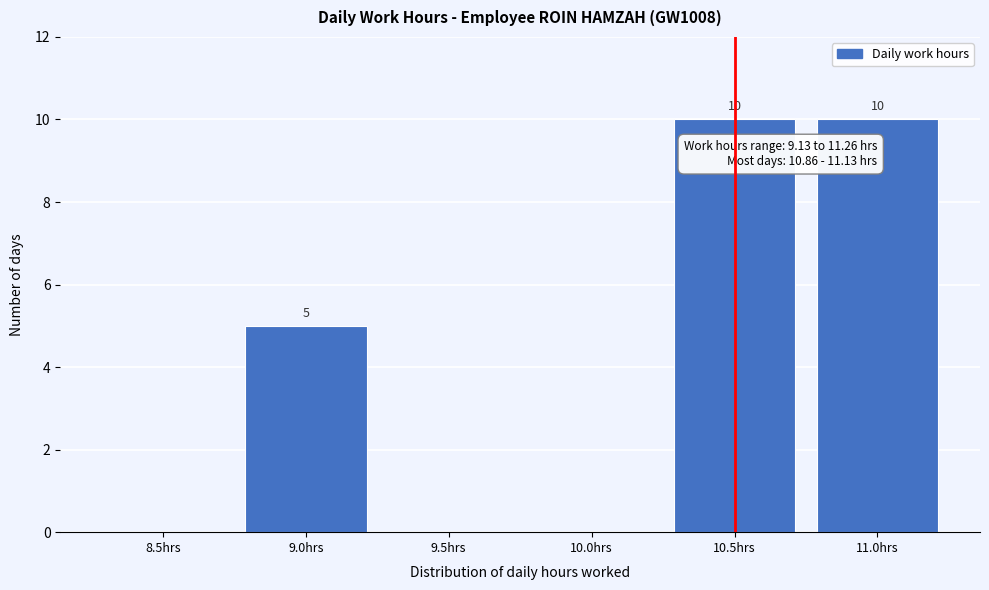

How many values are between 0 and 10?

6